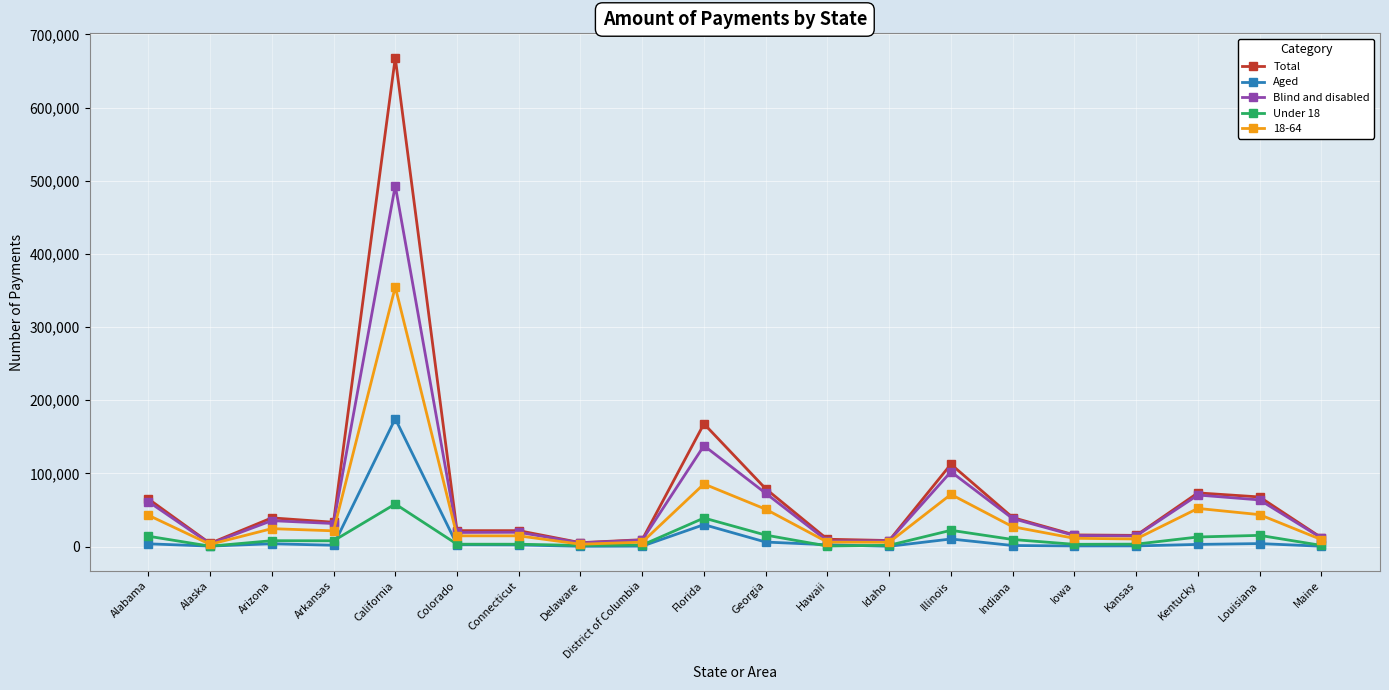

At which label does Aged first exceed 2413?

Alabama